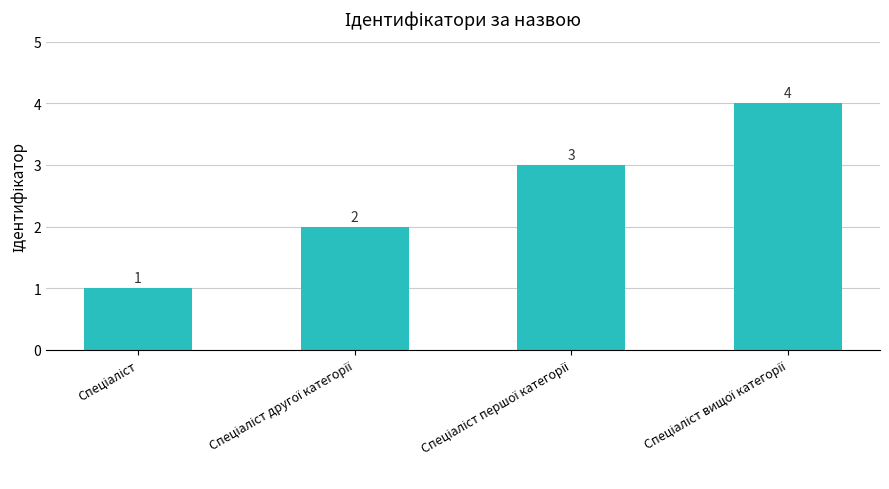

What is the difference between the maximum and minimum values?

3